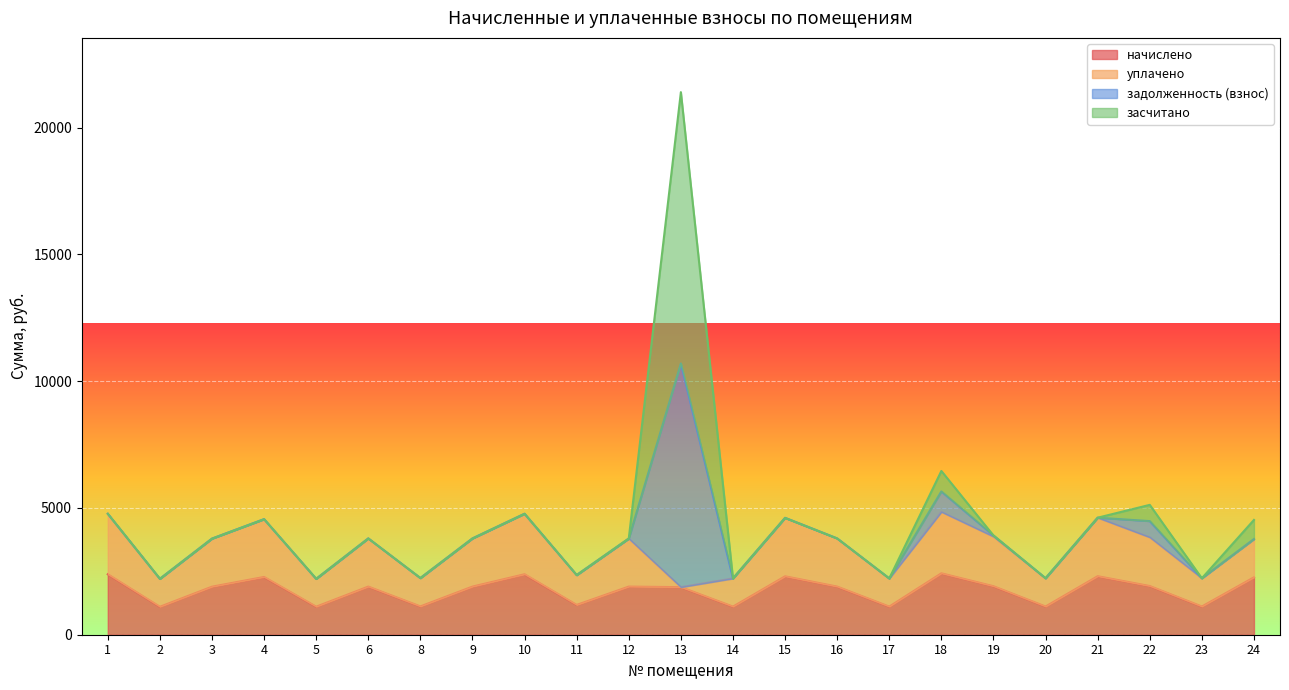

At which category is the sum across all series the highest?

13